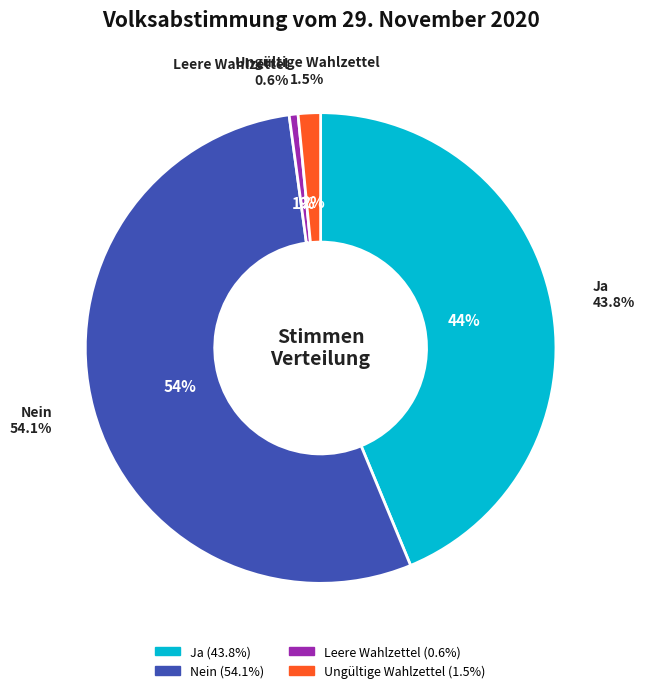

What percentage is the Ja slice, to the nearest percent?

44%